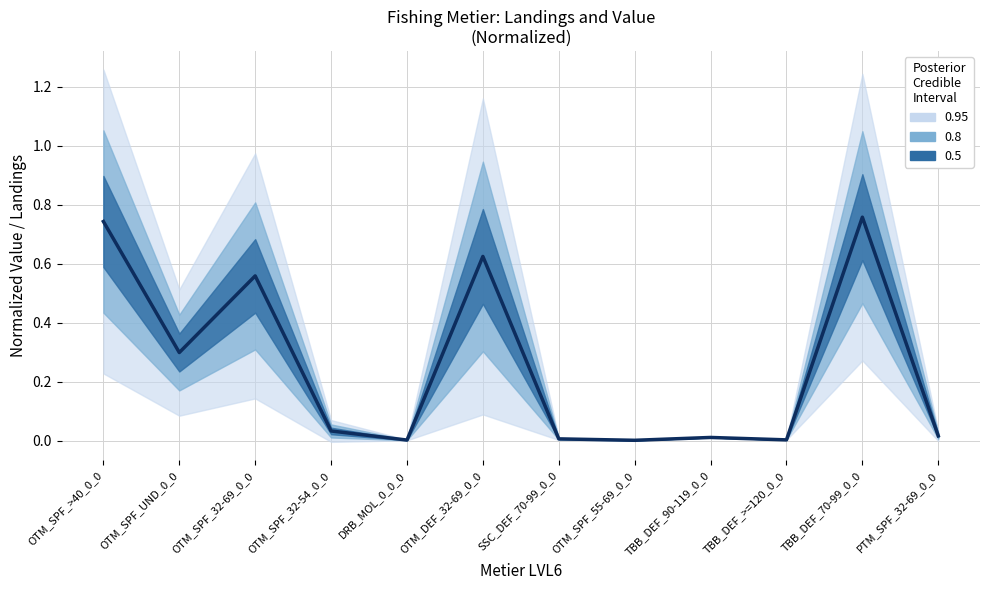

Rank the categories by value from lowest to highest.

OTM_SPF_55-69_0_0, DRB_MOL_0_0_0, TBB_DEF_>=120_0_0, SSC_DEF_70-99_0_0, TBB_DEF_90-119_0_0, PTM_SPF_32-69_0_0, OTM_SPF_32-54_0_0, OTM_SPF_UND_0_0, OTM_SPF_32-69_0_0, OTM_DEF_32-69_0_0, OTM_SPF_>40_0_0, TBB_DEF_70-99_0_0